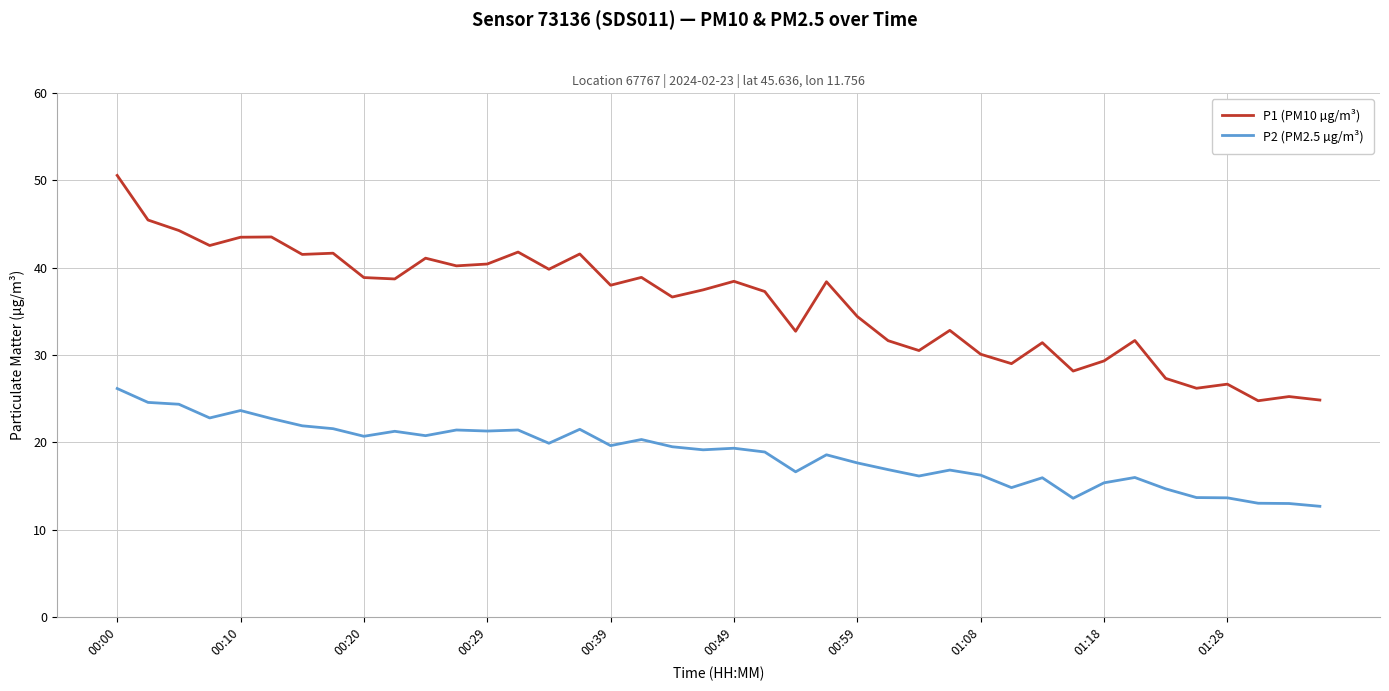

Which series has the largest range (max minus min)?

P1 (PM10 µg/m³)